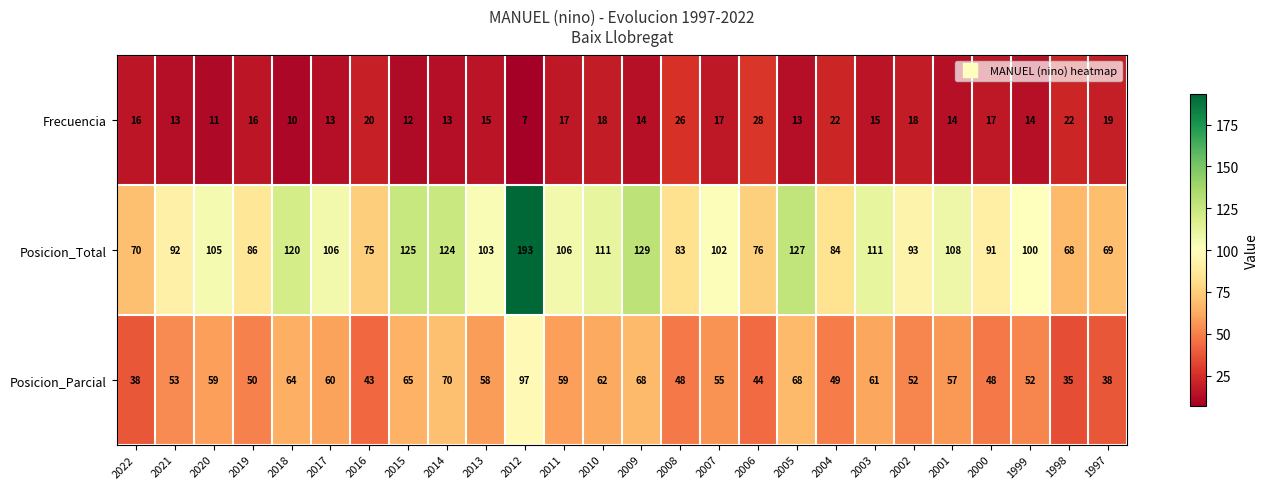

Which series has the largest total across all categories?

Posicion_Total